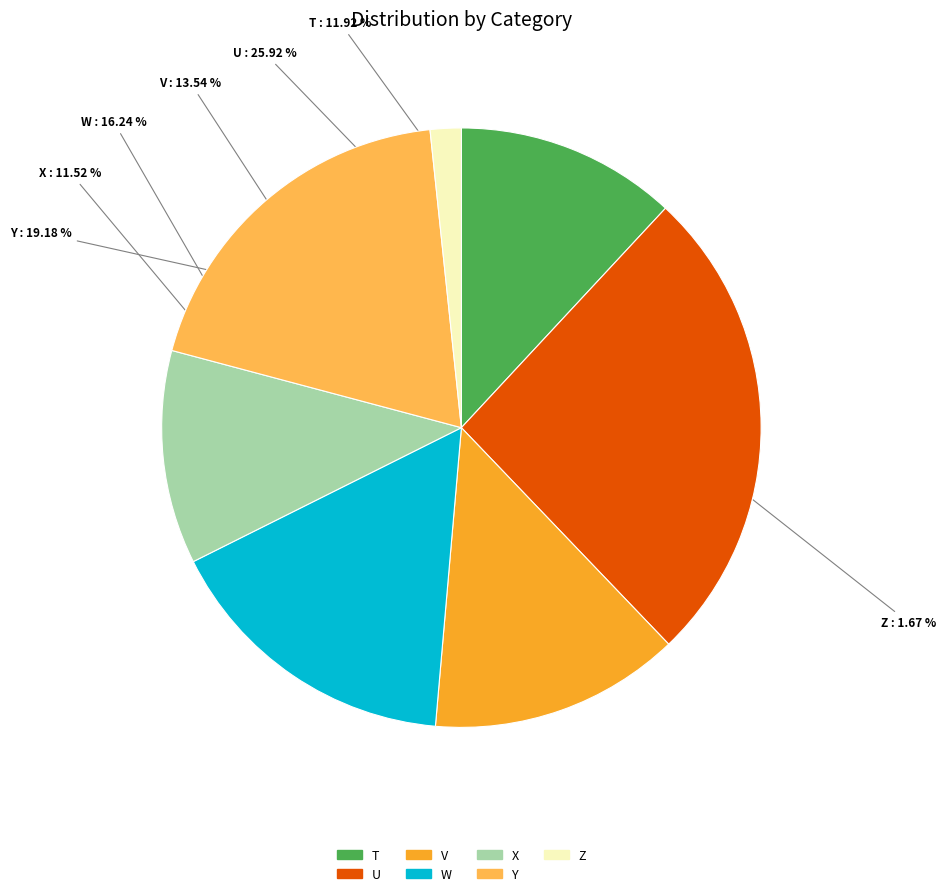

True or false: T accounts for 12% of the total.

True